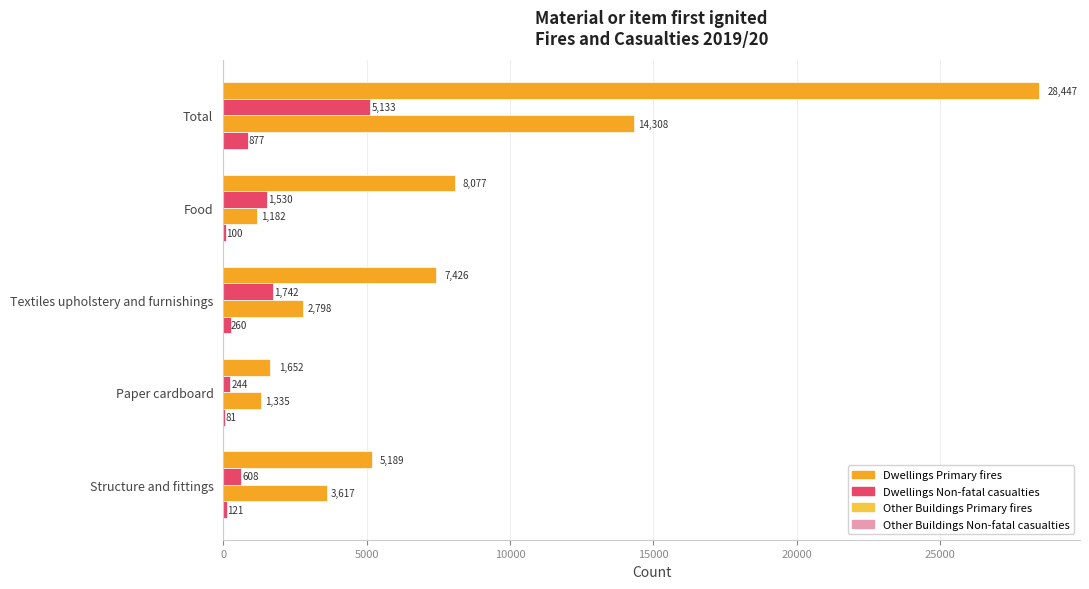

What is the value of the Other Buildings Primary fires bar at the 3rd from the left?

2798